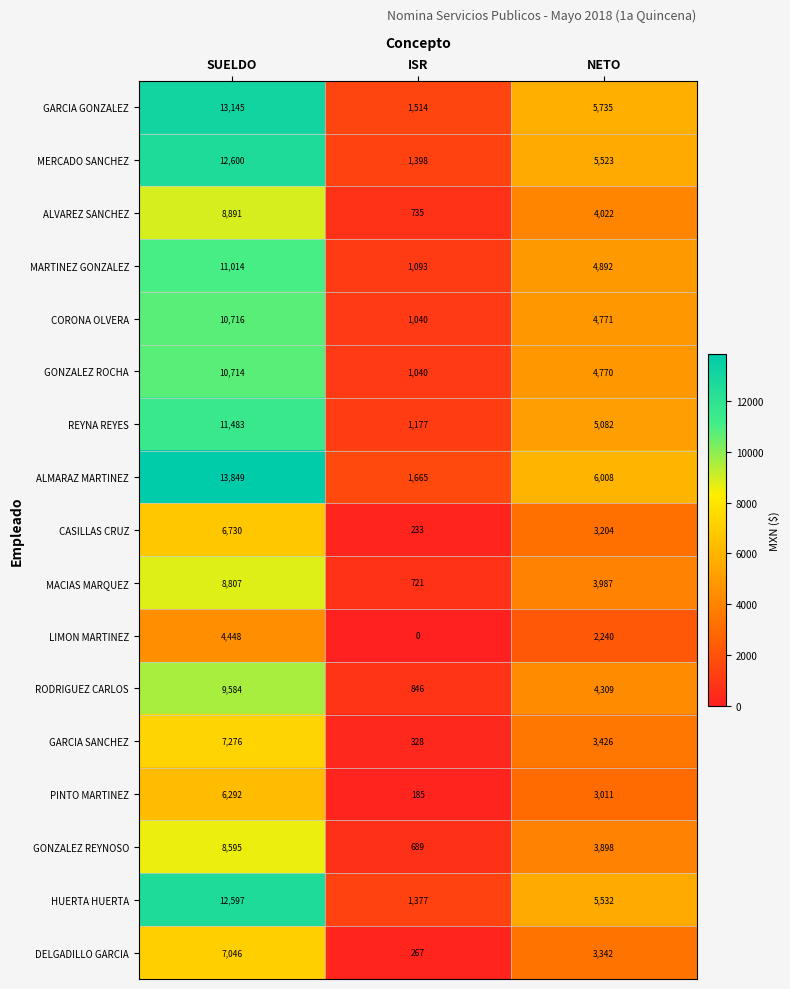

Which category has the lowest value across all series?

ISR